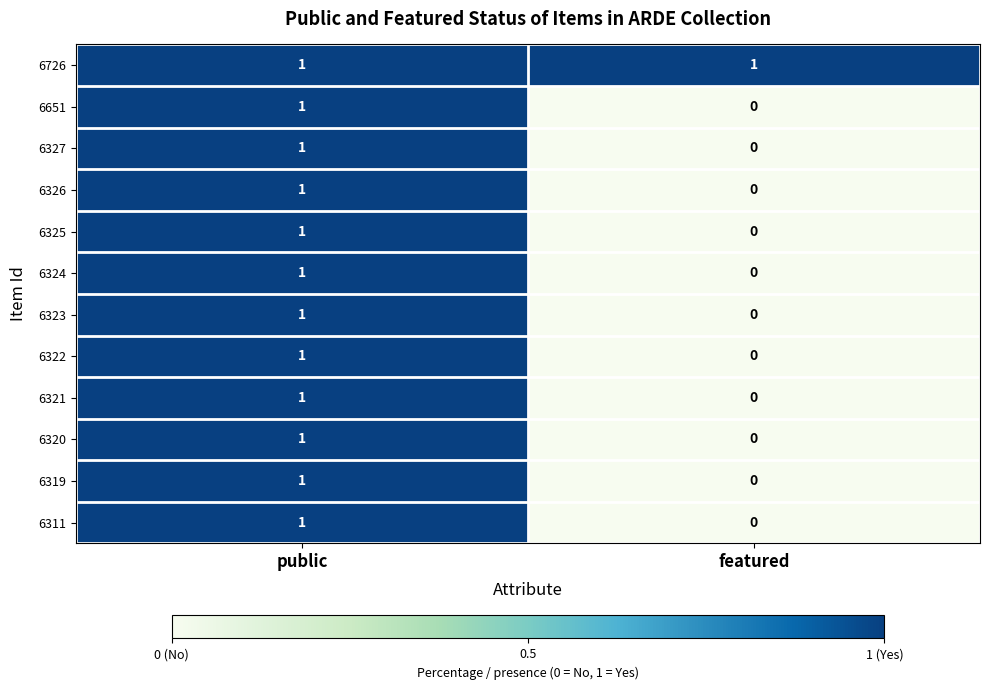

Reading right to left, list all the values displayed in this chart.

6726: 1	1
6651: 0	1
6327: 0	1
6326: 0	1
6325: 0	1
6324: 0	1
6323: 0	1
6322: 0	1
6321: 0	1
6320: 0	1
6319: 0	1
6311: 0	1